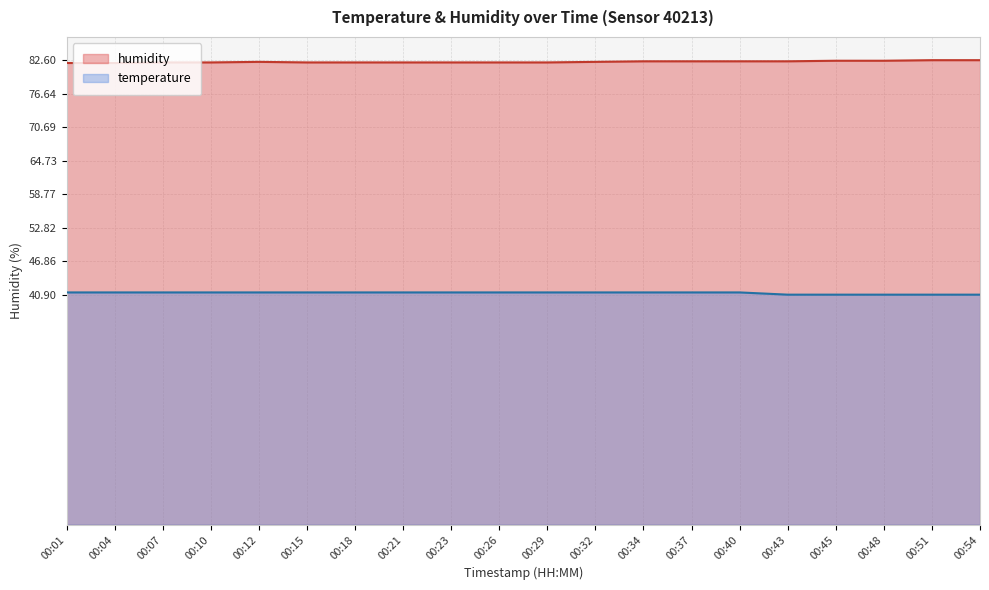

What are all the series names shown in the legend?

humidity, temperature